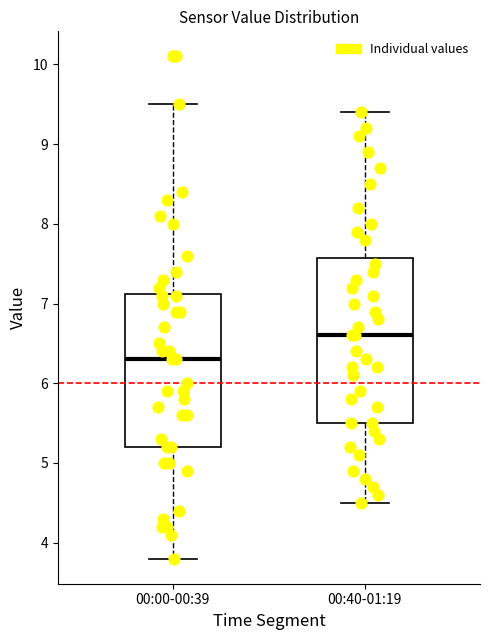

Which box's median line is the lowest?

00:00-00:39